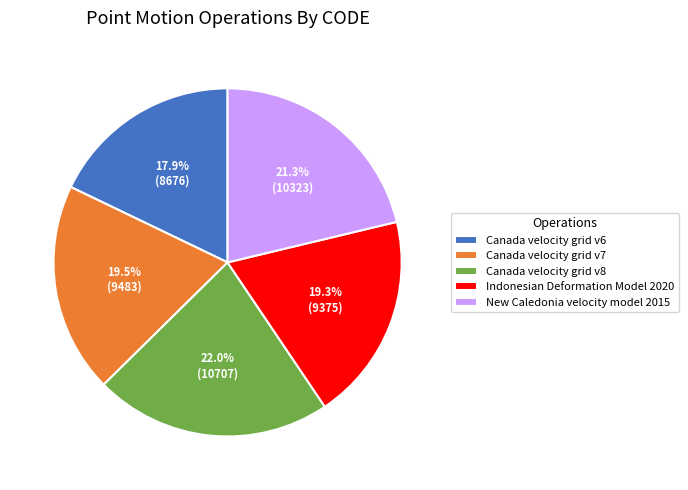

True or false: Indonesian Deformation Model 2020 accounts for 19% of the total.

True